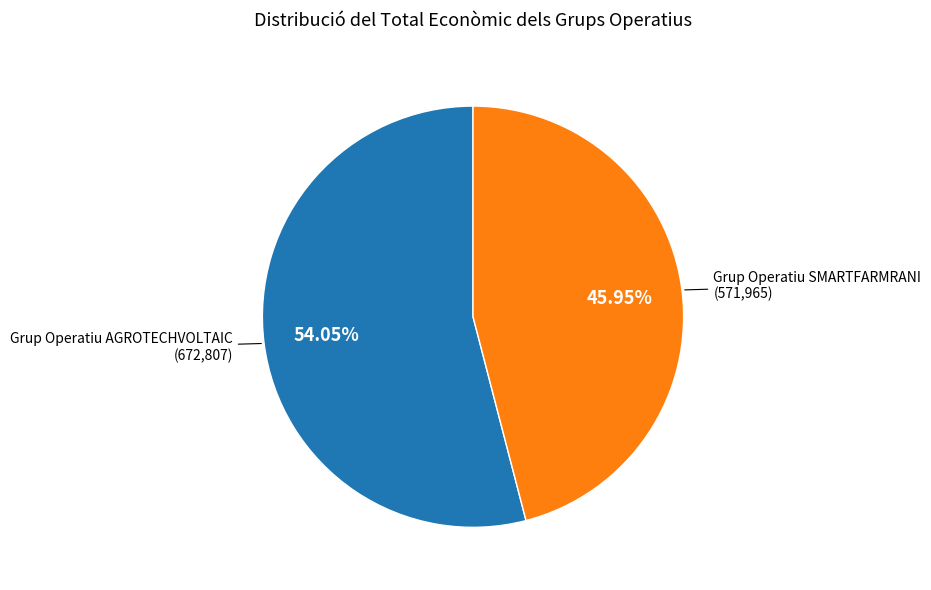

True or false: Grup Operatiu SMARTFARMRANI accounts for 46% of the total.

True